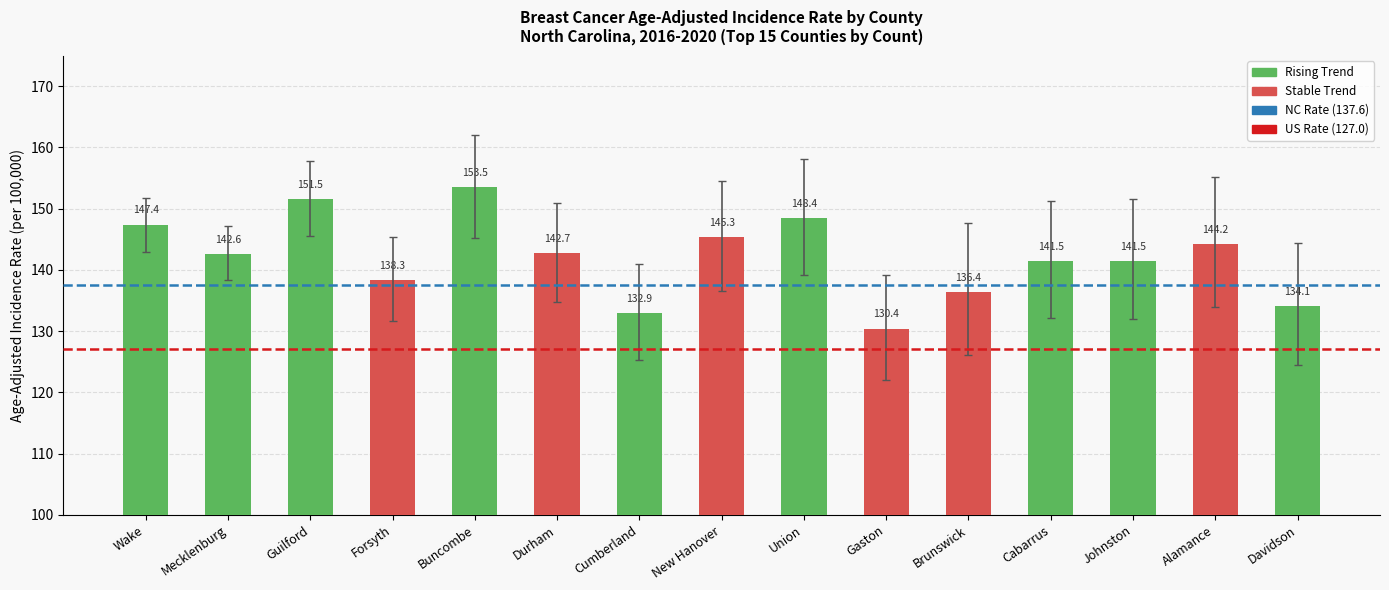

The value at Davidson is 134.1. True or false?

True